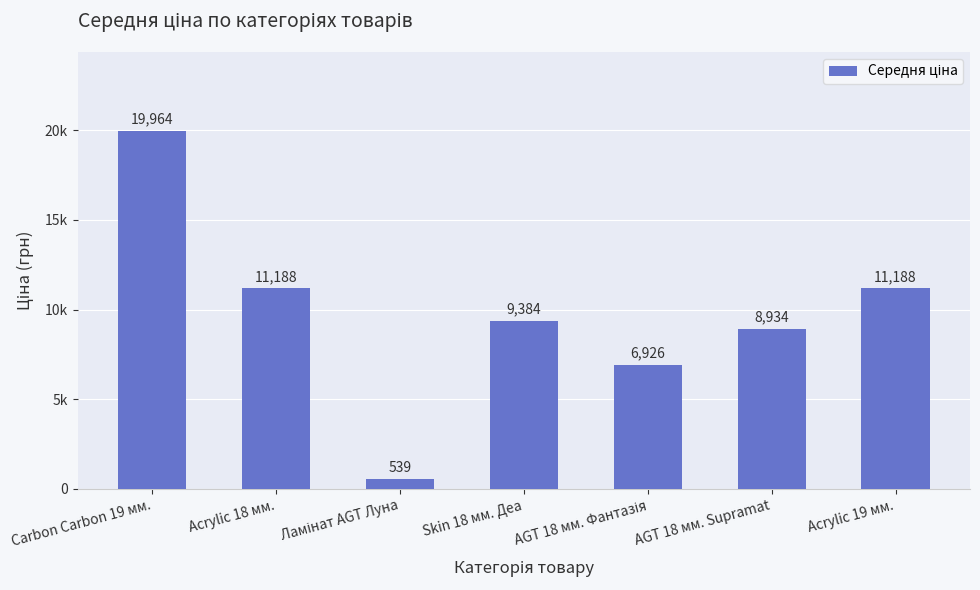

At which category does the chart reach its peak across all series?

Carbon Carbon 19 мм.